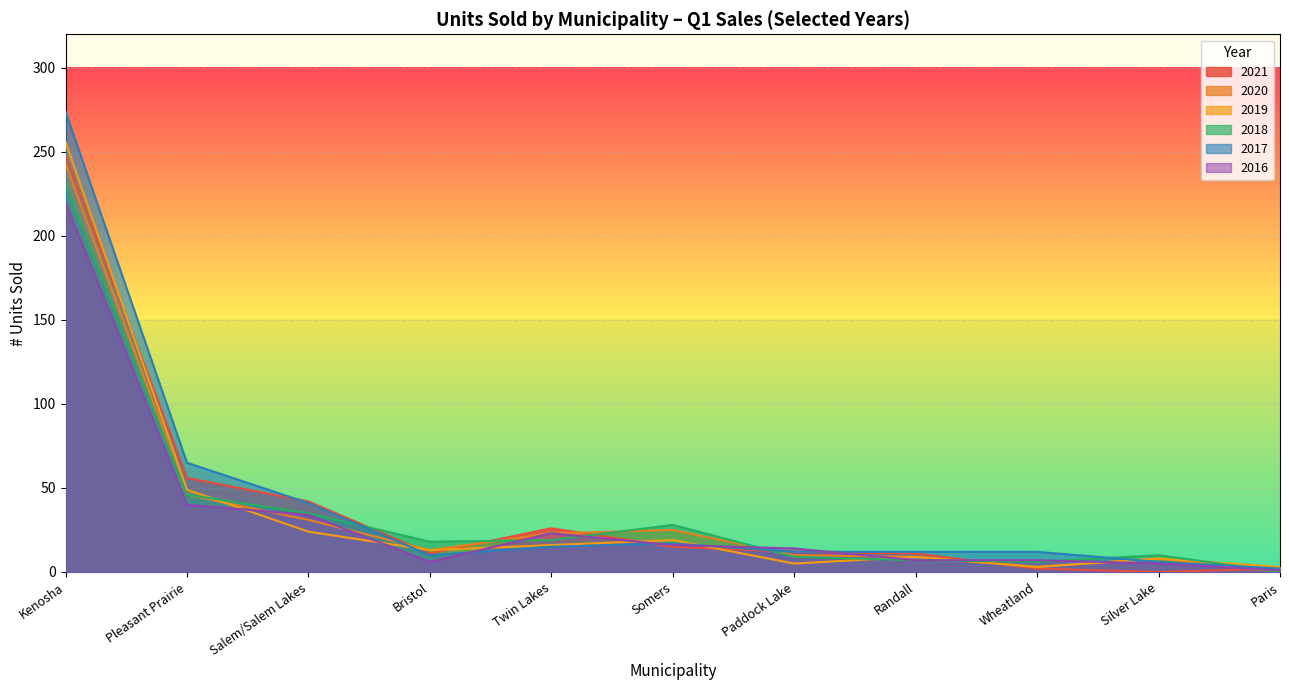

How many lines are shown in the chart?

6